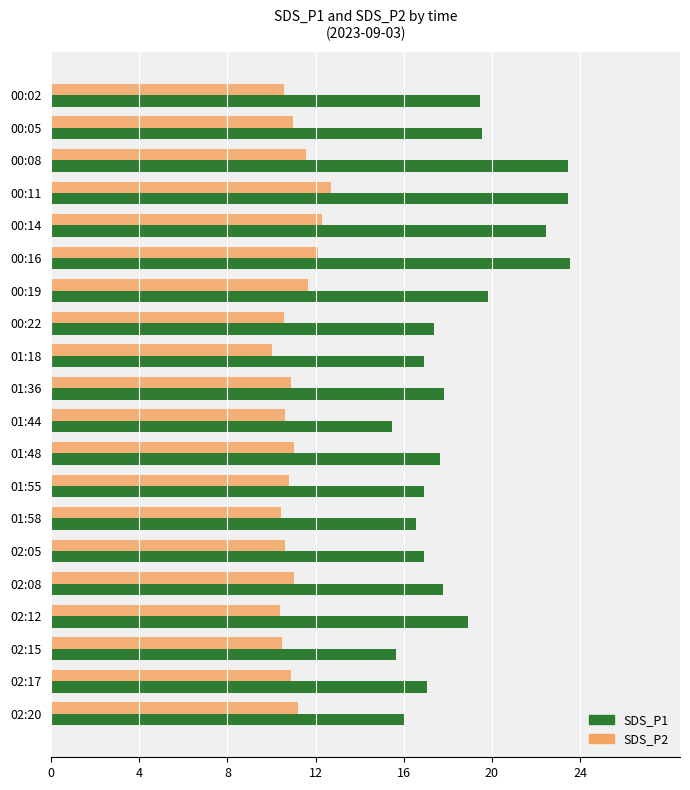

What is the greatest value displayed?

23.5